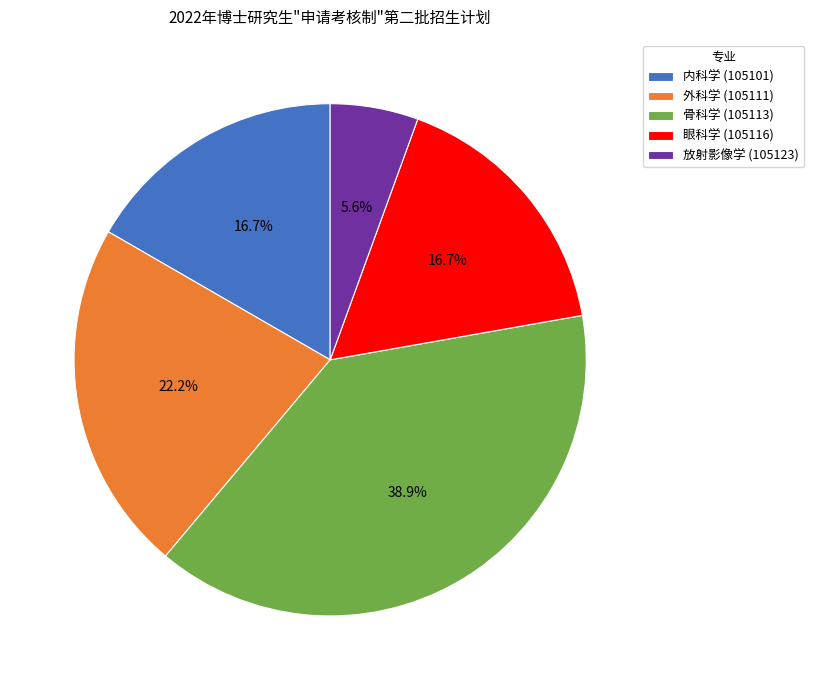

What percentage is the 眼科学 (105116) slice, to the nearest percent?

17%